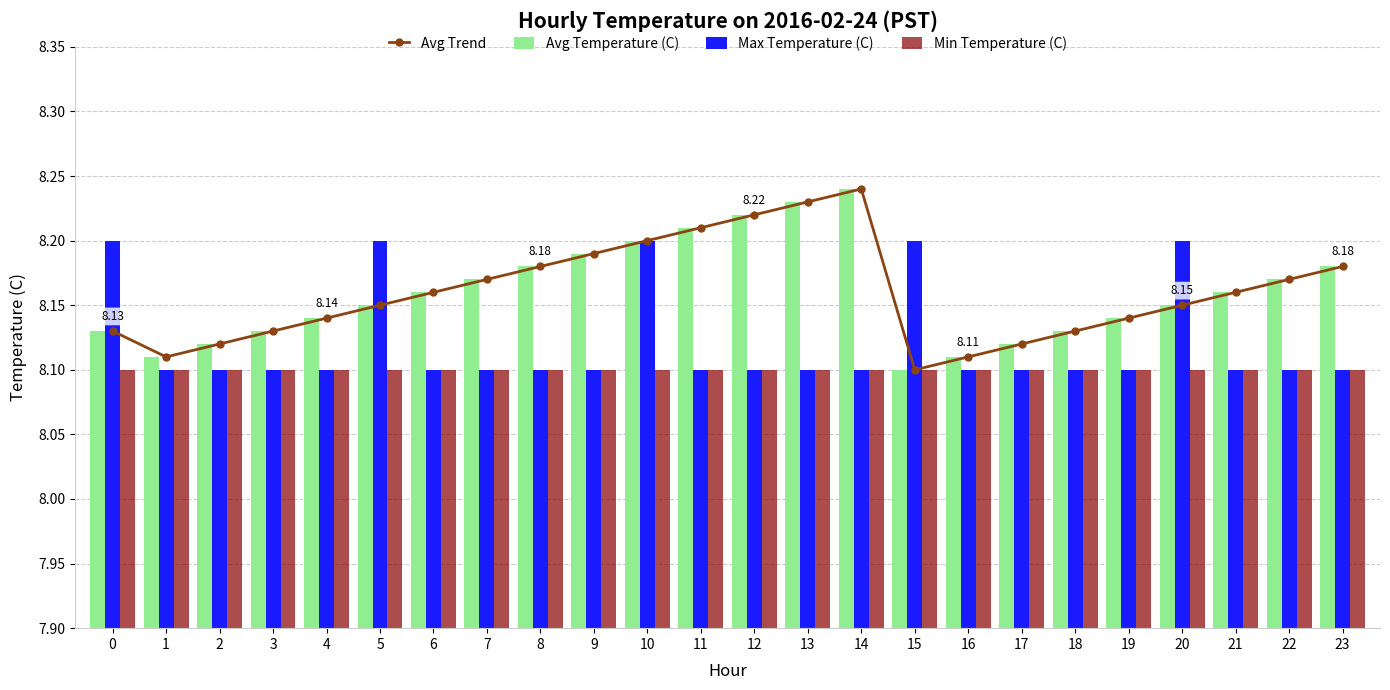

The value of Avg Temperature (C) at 3 is 5.2. True or false?

False